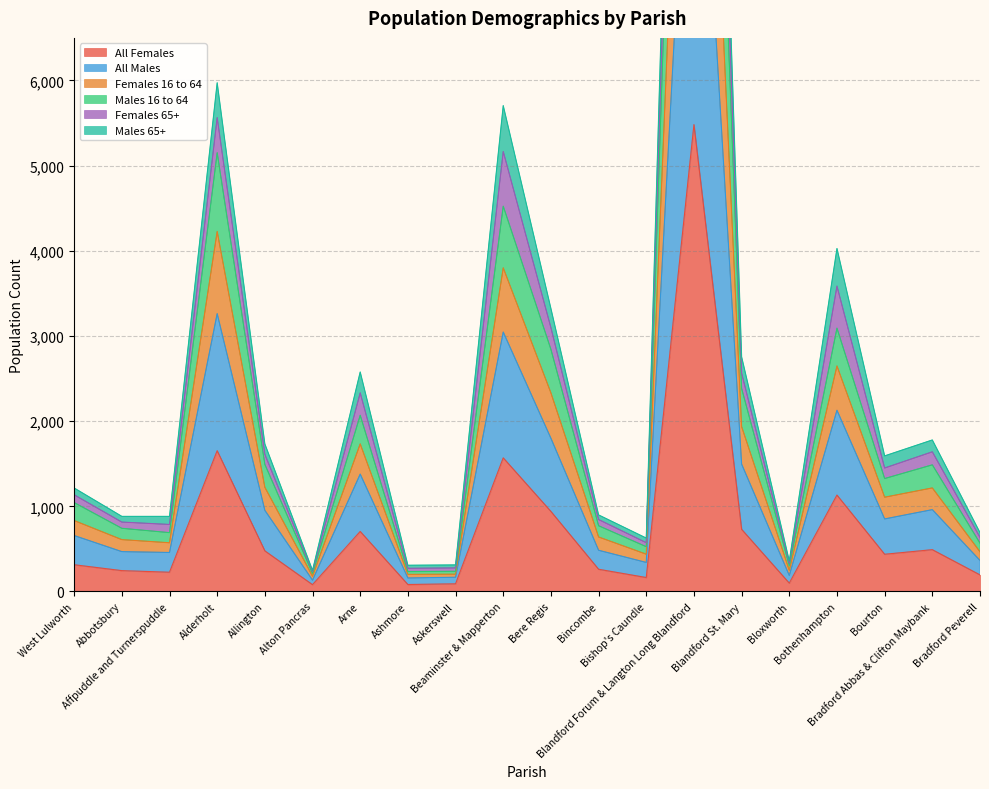

Where is the first local maximum for All Females?

Alderholt